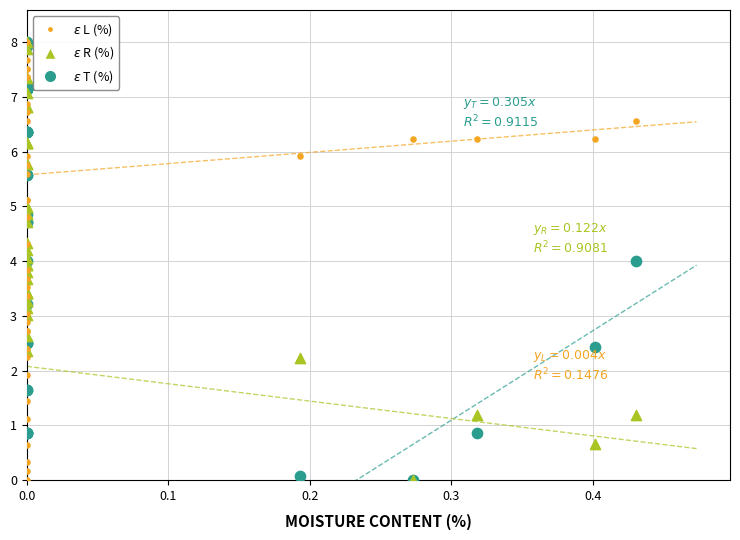

What are all the series names shown in the legend?

$\varepsilon$ L (%), $\varepsilon$ R (%), $\varepsilon$ T (%)